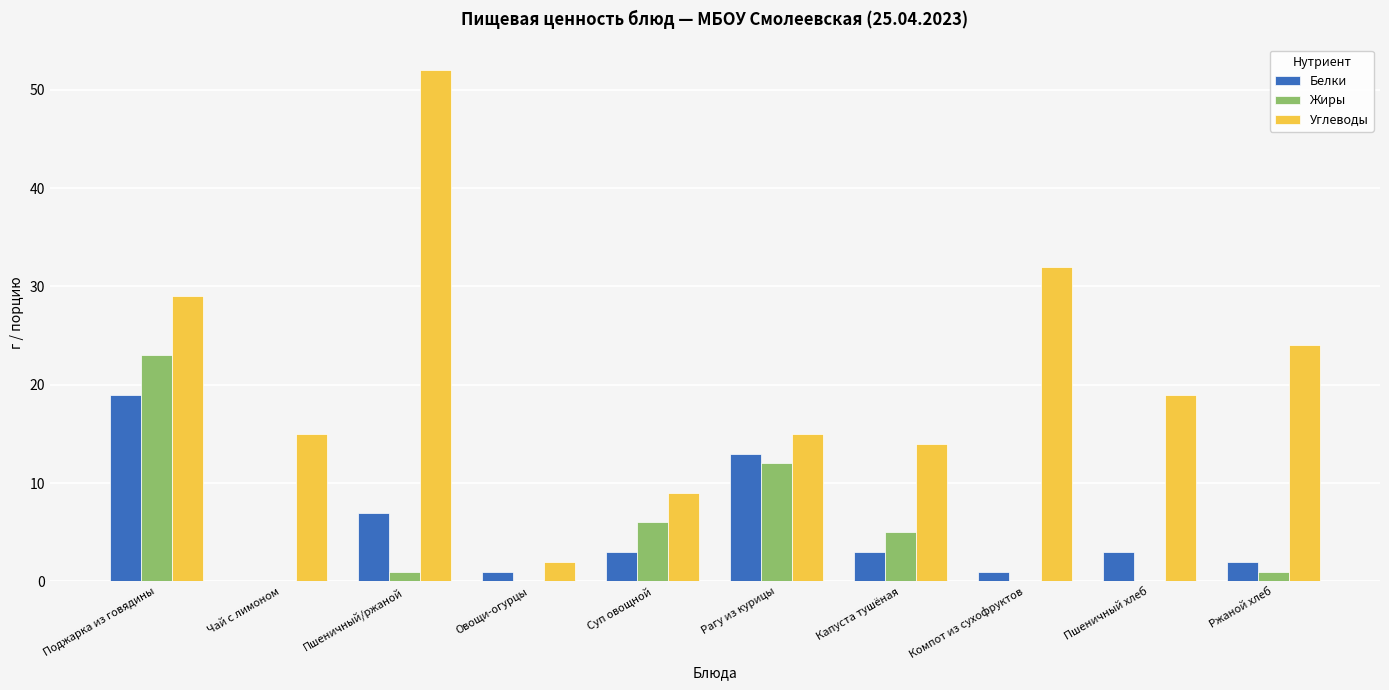

Is the value of Белки at Капуста тушёная greater than the value of Углеводы at Чай с лимоном?

No